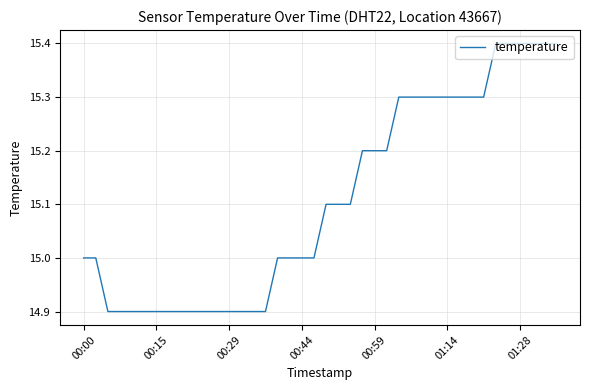

Reading right to left, what are all the values shown in this chart?

15.4	15.4	15.4	15.4	15.4	15.4	15.3	15.3	15.3	15.3	15.3	15.3	15.3	15.3	15.2	15.2	15.2	15.1	15.1	15.1	15.0	15.0	15.0	15.0	14.9	14.9	14.9	14.9	14.9	14.9	14.9	14.9	14.9	14.9	14.9	14.9	14.9	14.9	15.0	15.0